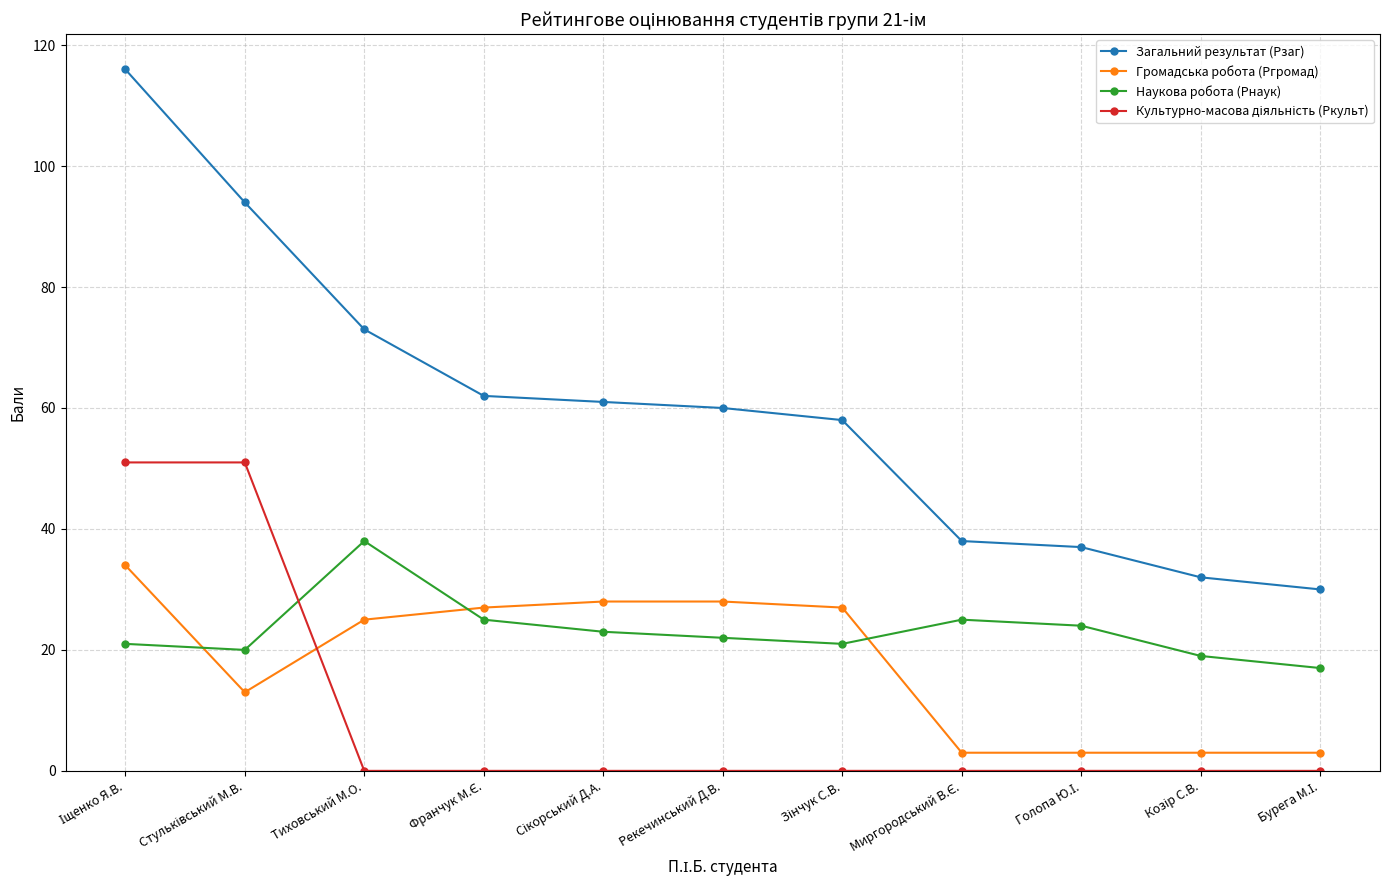

True or false: Наукова робота (Рнаук) has more than 1 points higher than both neighbors.

True